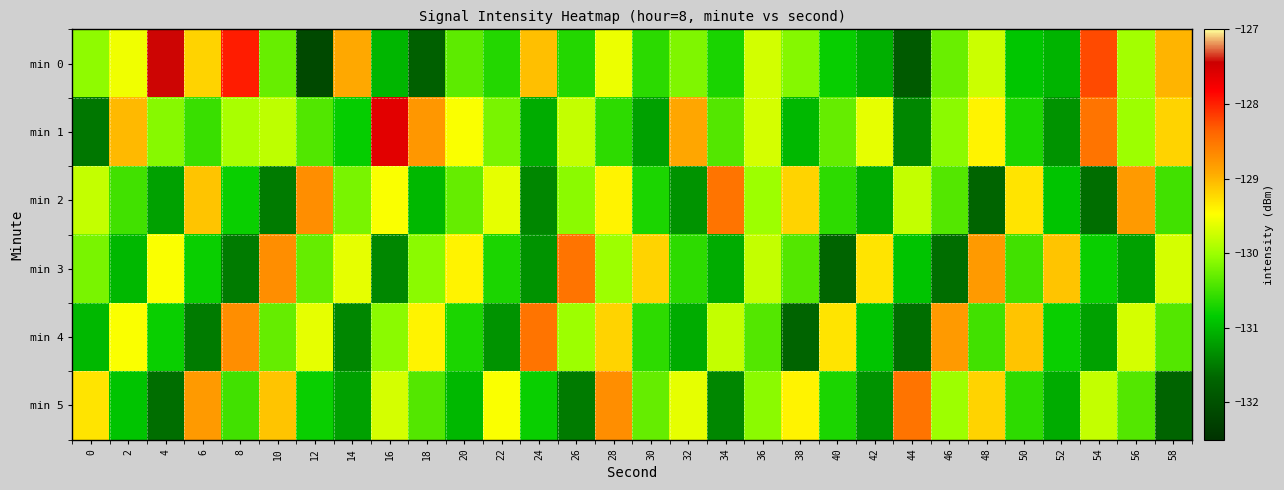

Reading left to right, extract all data points from this chart.

min 0: 0=-130.1	2=-129.6	4=-127.4	6=-129.2	8=-128.0	10=-130.3	12=-132.1	14=-128.9	16=-131.0	18=-131.8	20=-130.3	22=-130.7	24=-129.1	26=-130.7	28=-129.6	30=-130.6	32=-130.2	34=-130.7	36=-129.7	38=-130.1	40=-130.8	42=-131.1	44=-131.9	46=-130.3	48=-129.8	50=-130.9	52=-131.0	54=-128.2	56=-130.0	58=-129.0
min 1: 0=-131.5	2=-129.0	4=-130.1	6=-130.5	8=-129.9	10=-129.8	12=-130.4	14=-130.8	16=-127.6	18=-128.8	20=-129.5	22=-130.2	24=-131.1	26=-129.8	28=-130.6	30=-131.2	32=-128.9	34=-130.4	36=-129.7	38=-131.0	40=-130.3	42=-129.6	44=-131.4	46=-130.1	48=-129.4	50=-130.7	52=-131.3	54=-128.5	56=-130.0	58=-129.2
min 2: 0=-129.8	2=-130.5	4=-131.2	6=-129.1	8=-130.8	10=-131.5	12=-128.7	14=-130.2	16=-129.5	18=-131.0	20=-130.3	22=-129.6	24=-131.4	26=-130.1	28=-129.4	30=-130.7	32=-131.3	34=-128.5	36=-130.0	38=-129.2	40=-130.6	42=-131.1	44=-129.8	46=-130.4	48=-131.7	50=-129.3	52=-130.9	54=-131.6	56=-128.8	58=-130.5
min 3: 0=-130.2	2=-131.0	4=-129.5	6=-130.8	8=-131.5	10=-128.7	12=-130.3	14=-129.6	16=-131.4	18=-130.1	20=-129.4	22=-130.7	24=-131.3	26=-128.5	28=-130.0	30=-129.2	32=-130.6	34=-131.1	36=-129.8	38=-130.4	40=-131.7	42=-129.3	44=-130.9	46=-131.6	48=-128.8	50=-130.5	52=-129.1	54=-130.8	56=-131.2	58=-129.7
min 4: 0=-131.0	2=-129.5	4=-130.8	6=-131.5	8=-128.7	10=-130.3	12=-129.6	14=-131.4	16=-130.1	18=-129.4	20=-130.7	22=-131.3	24=-128.5	26=-130.0	28=-129.2	30=-130.6	32=-131.1	34=-129.8	36=-130.4	38=-131.7	40=-129.3	42=-130.9	44=-131.6	46=-128.8	48=-130.5	50=-129.1	52=-130.8	54=-131.2	56=-129.7	58=-130.4
min 5: 0=-129.3	2=-130.9	4=-131.6	6=-128.8	8=-130.5	10=-129.1	12=-130.8	14=-131.2	16=-129.7	18=-130.4	20=-131.0	22=-129.5	24=-130.8	26=-131.5	28=-128.7	30=-130.3	32=-129.6	34=-131.4	36=-130.1	38=-129.4	40=-130.7	42=-131.3	44=-128.5	46=-130.0	48=-129.2	50=-130.6	52=-131.1	54=-129.8	56=-130.4	58=-131.7